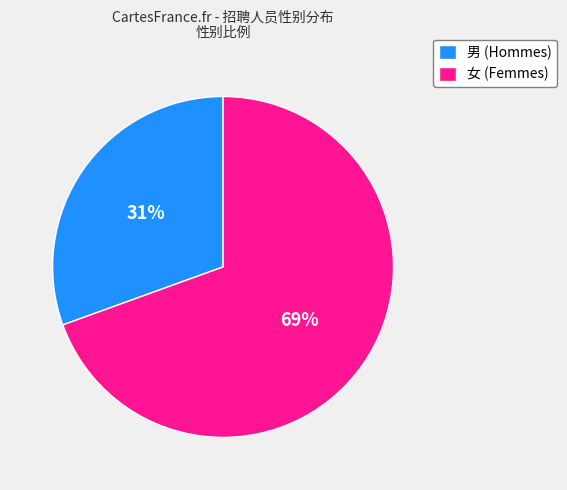

Count the number of slices in the pie.

2